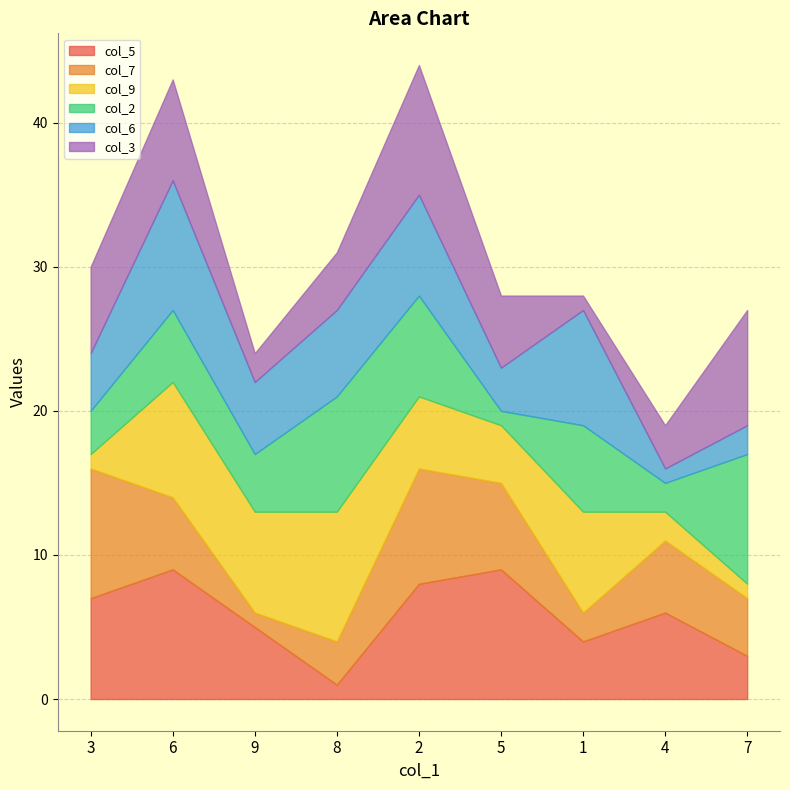

At which category does col_9 reach its first local peak?

6